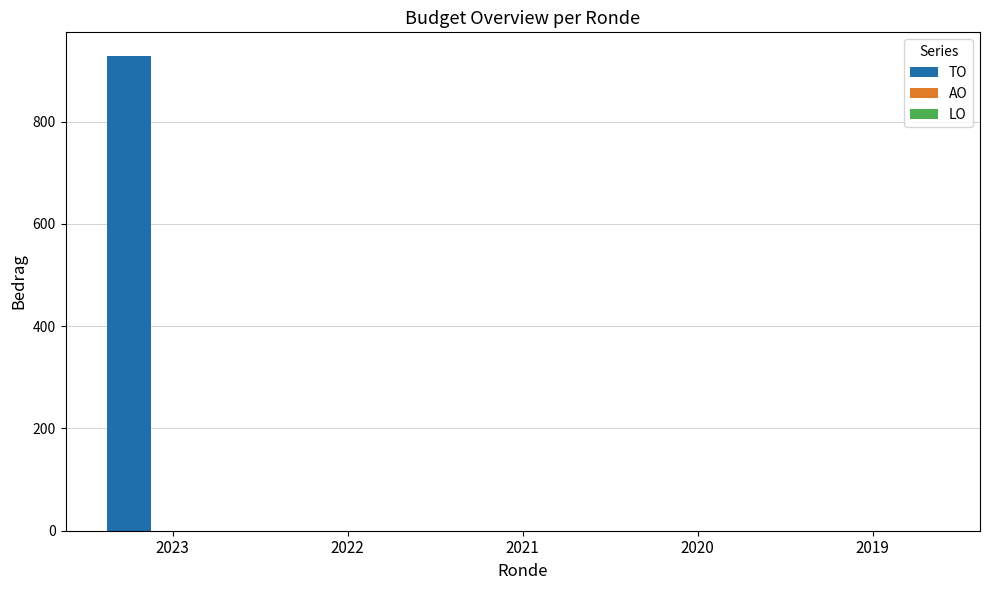

What is the sum of all values?

928